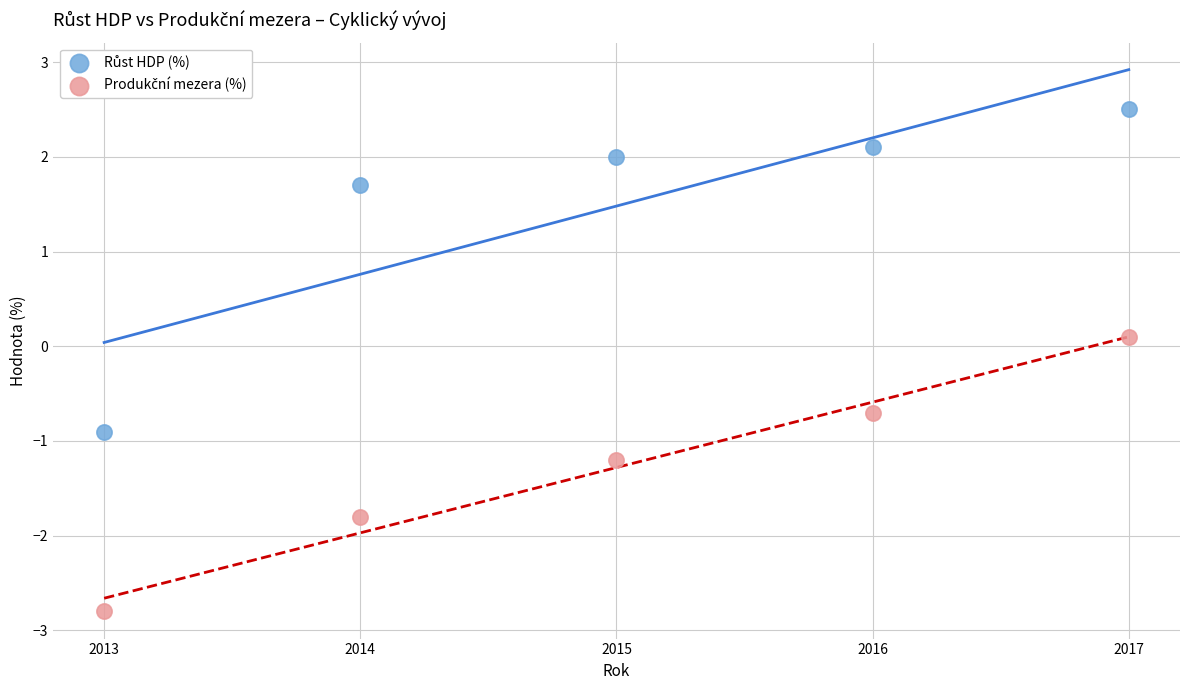

Across all data points, what is the average X value?

2015.0